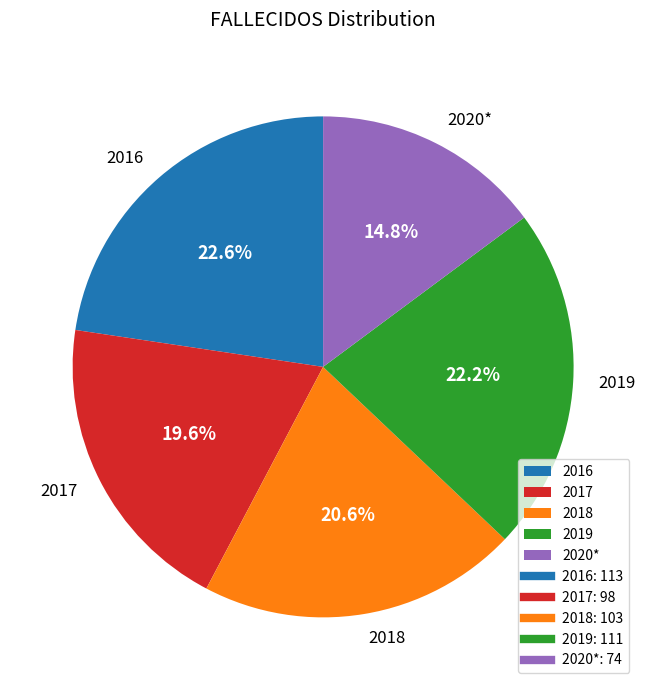

What is the smallest slice in the pie chart?

2020*